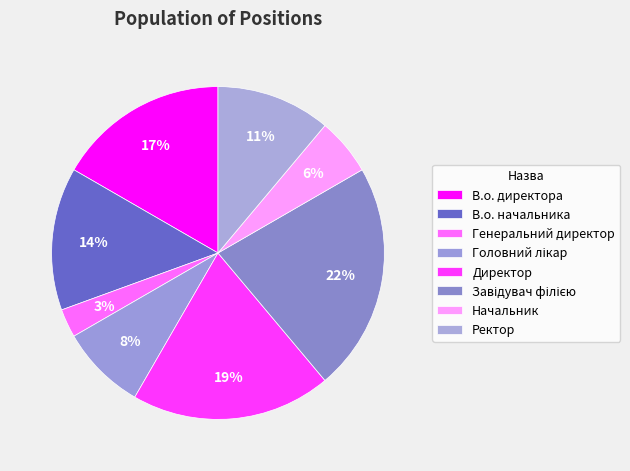

Which has a higher value, Начальник or Генеральний директор?

Начальник